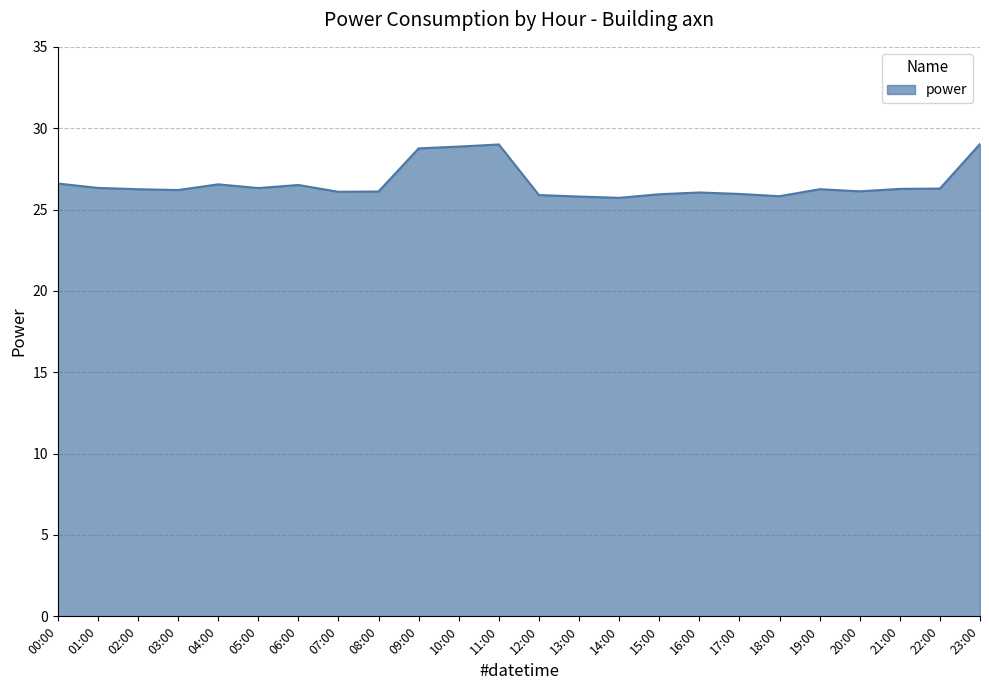

What position from the left is 21:00?

22